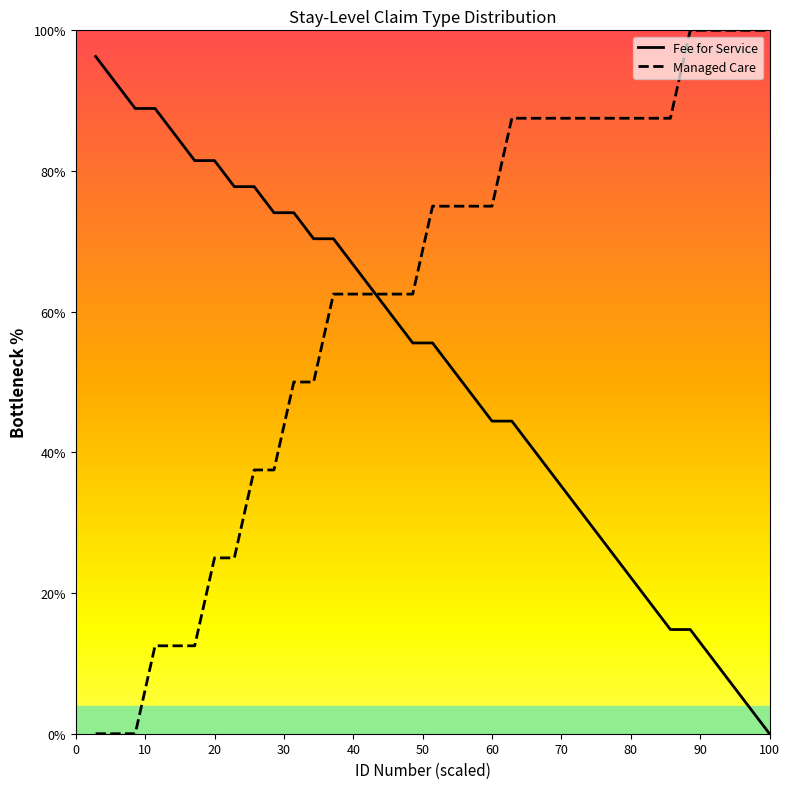

What is the highest value of the Managed Care series?

100.0